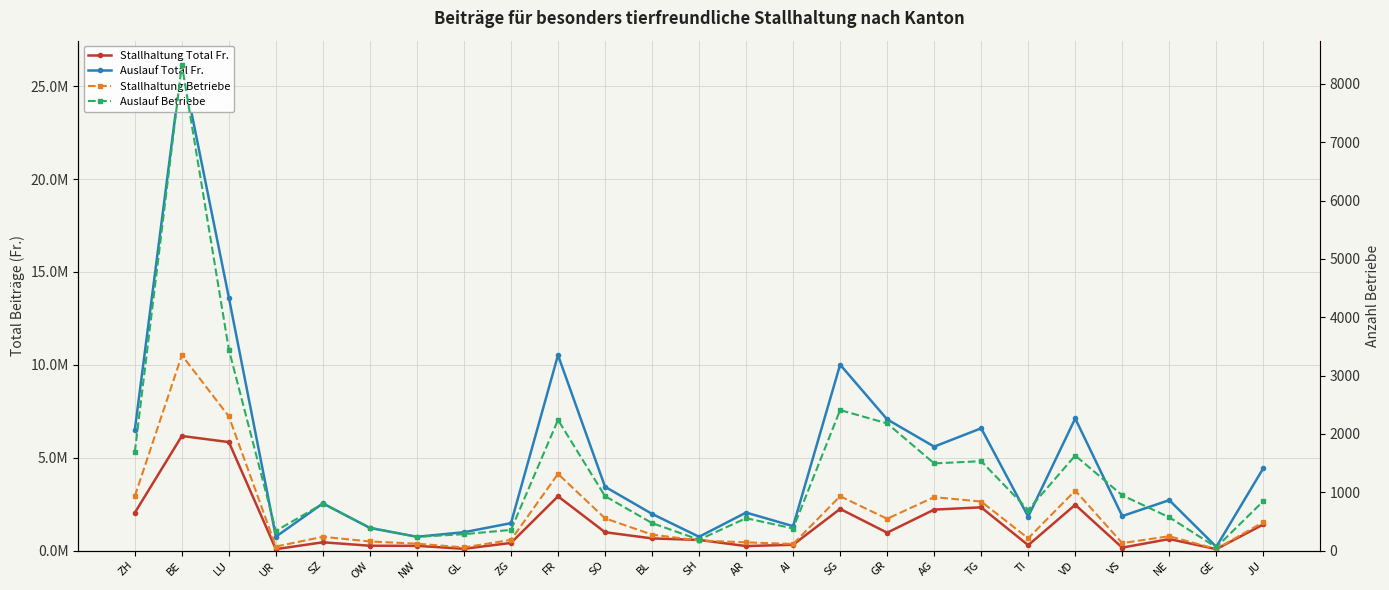

The Auslauf Total Fr. series shows 4596593 at GR. True or false?

False